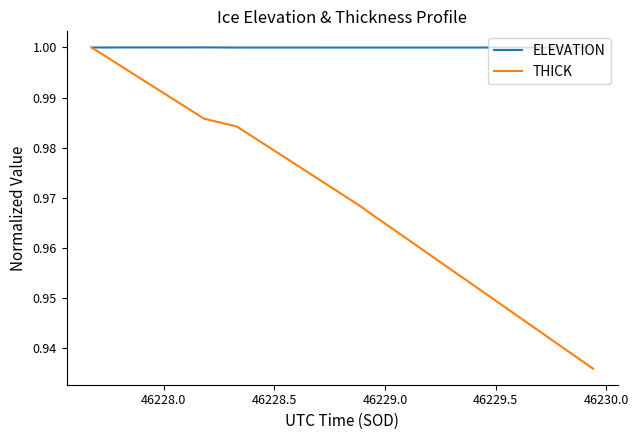

Which series has the largest range (max minus min)?

THICK